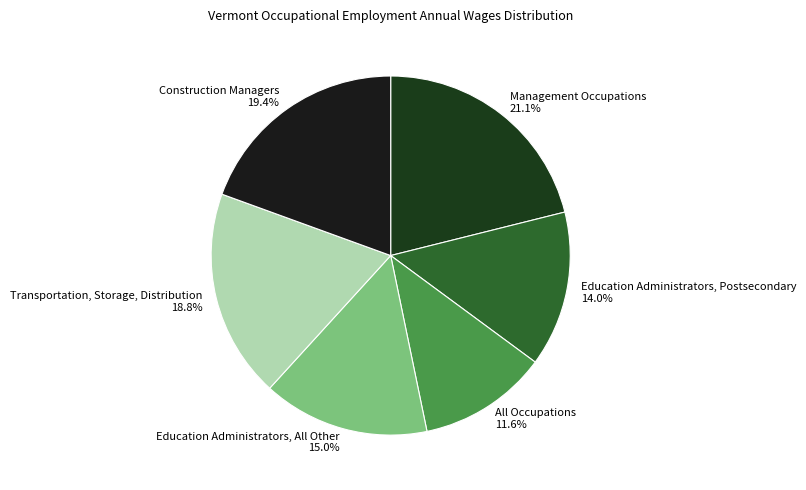

Approximately how many times larger is the value at Transportation, Storage, Distribution compared to Management Occupations?

0.9